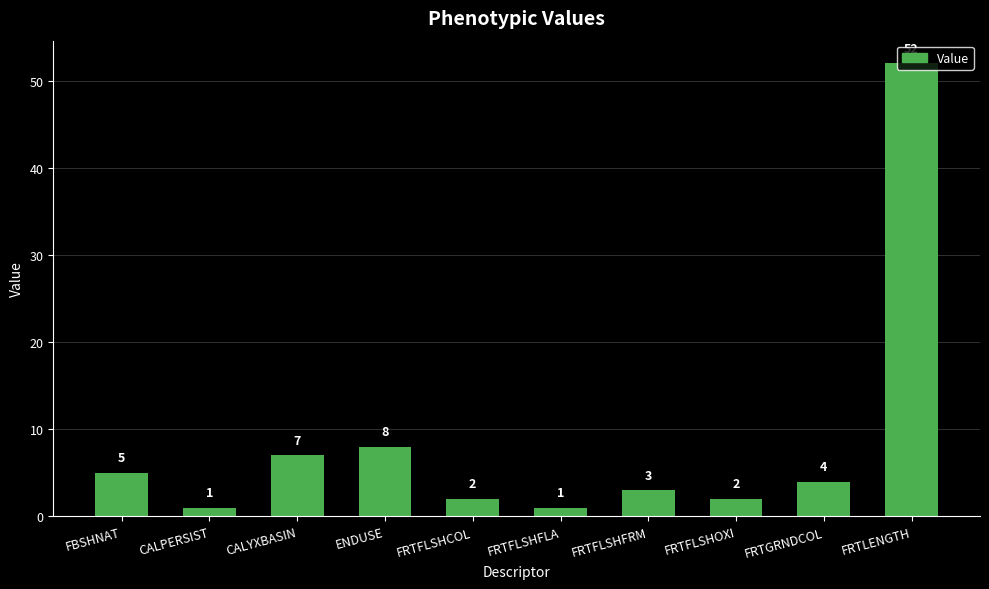

Where is the data nearest to the value 26?

ENDUSE